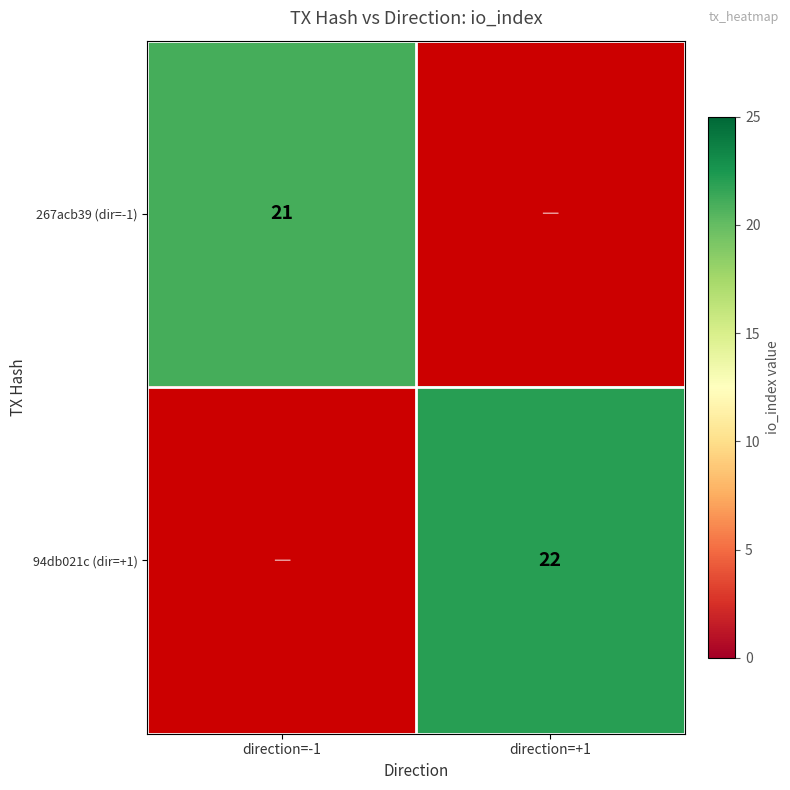

The value of 267acb39 (dir=-1) at direction=-1 is 34. True or false?

False